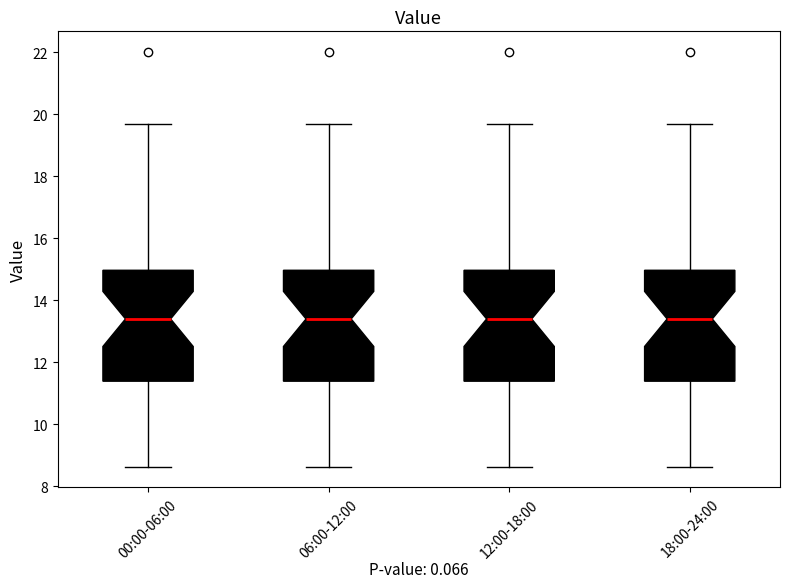

Reading left to right, read every box against the y-axis: the position of its median line, the range the box covers, and the ends of its whiskers. The values are not printed on the chart, so give them approximately, as read against the axis.

00:00-06:00: median 13.4, box 11.4 to 15.0, whiskers 8.6 to 19.6
06:00-12:00: median 13.4, box 11.4 to 15.0, whiskers 8.6 to 19.6
12:00-18:00: median 13.4, box 11.4 to 15.0, whiskers 8.6 to 19.6
18:00-24:00: median 13.4, box 11.4 to 15.0, whiskers 8.6 to 19.6